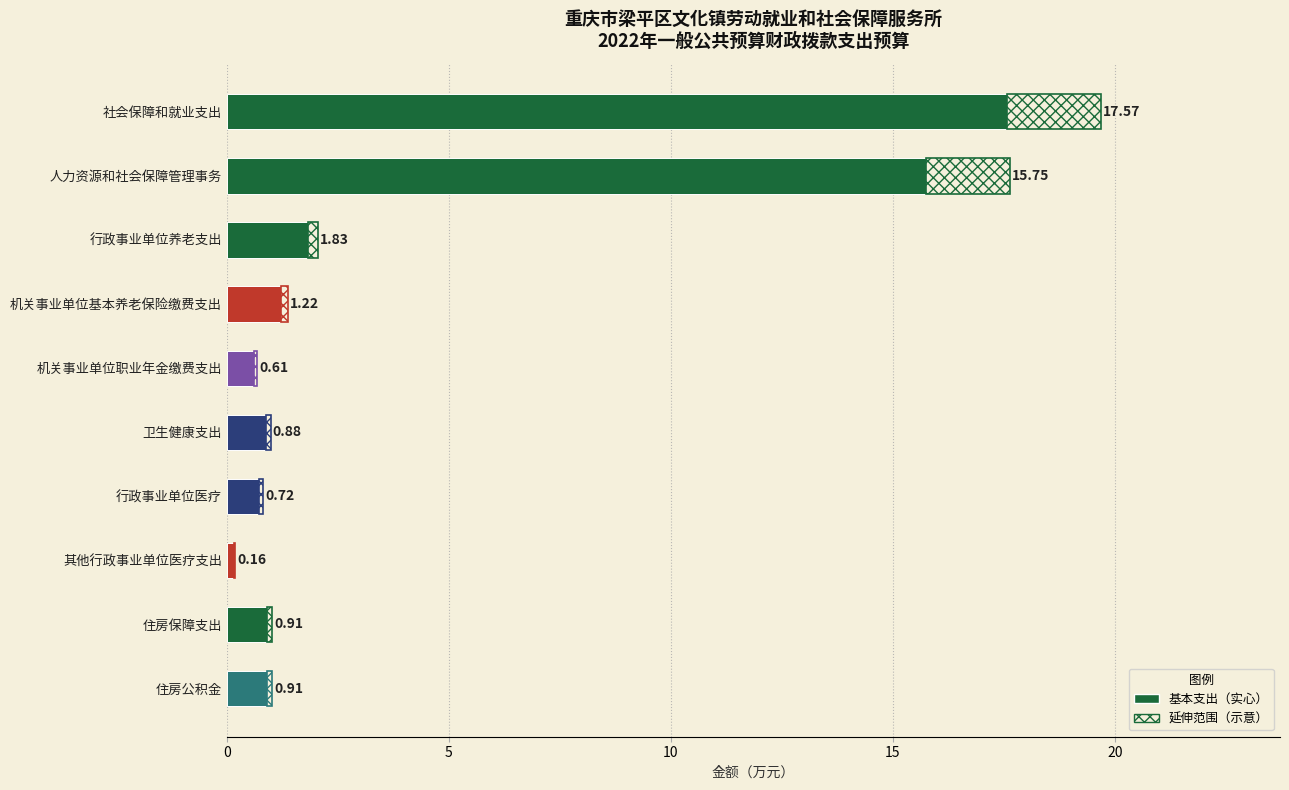

At which category is the sum across all series the highest?

社会保障和就业支出